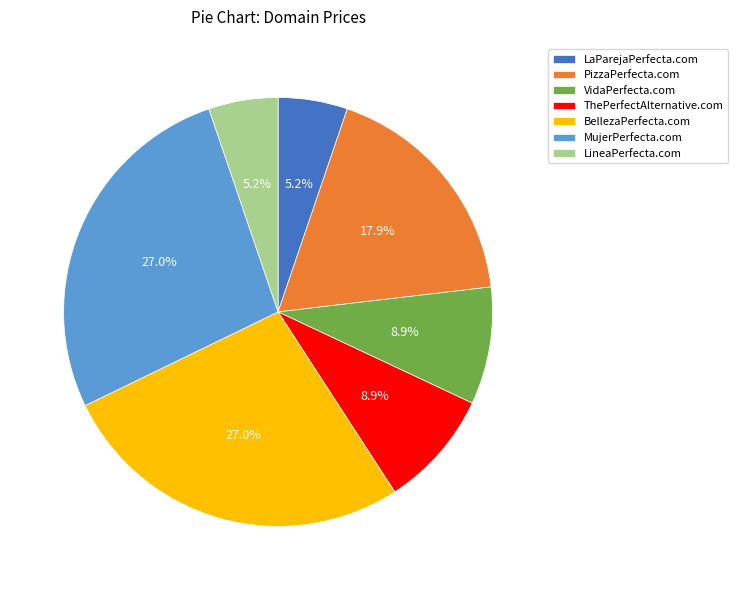

Is there any slice that represents more than half of the pie?

No